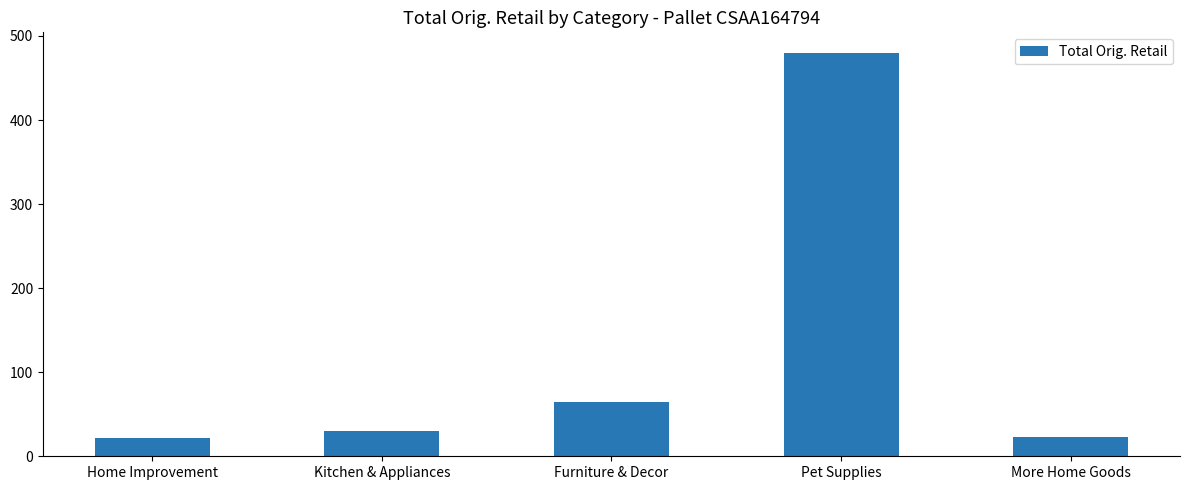

What is the smallest value displayed?

21.2